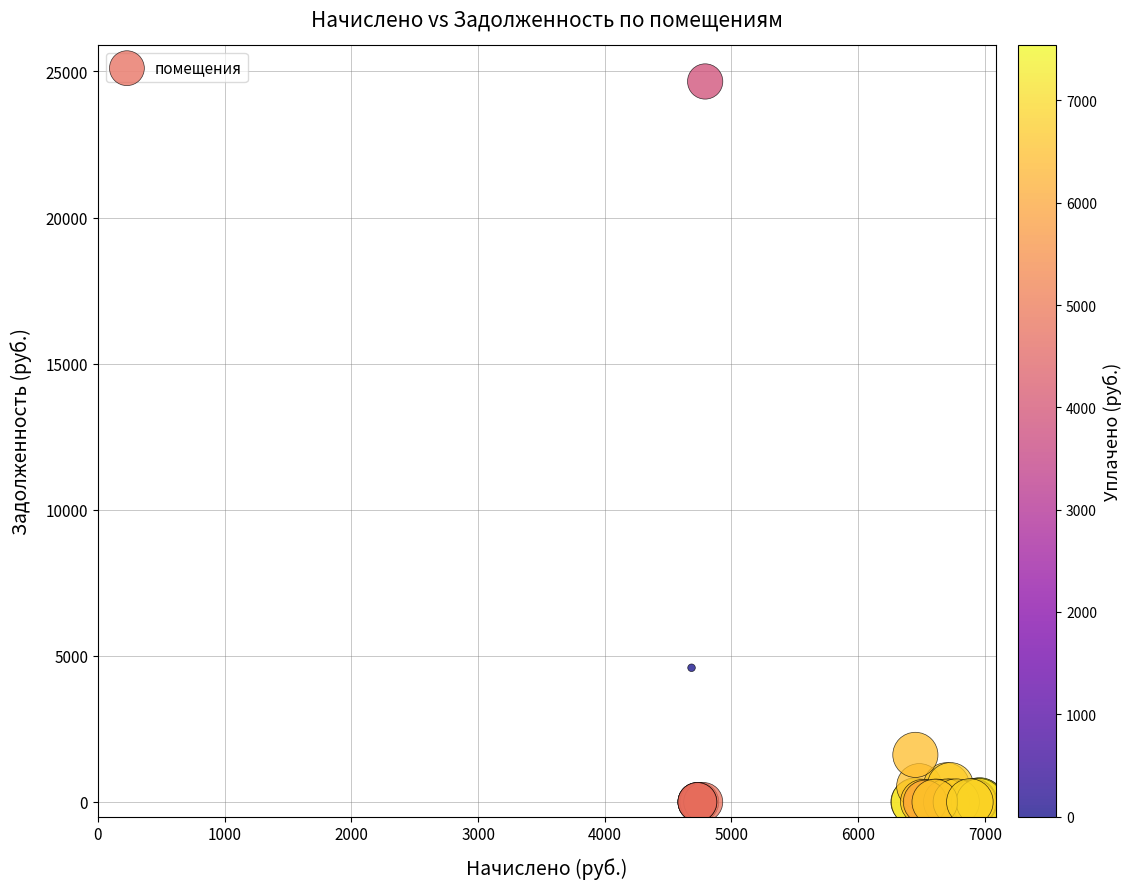

What Y value in the scatter plot is closest to 12328?

4593.3